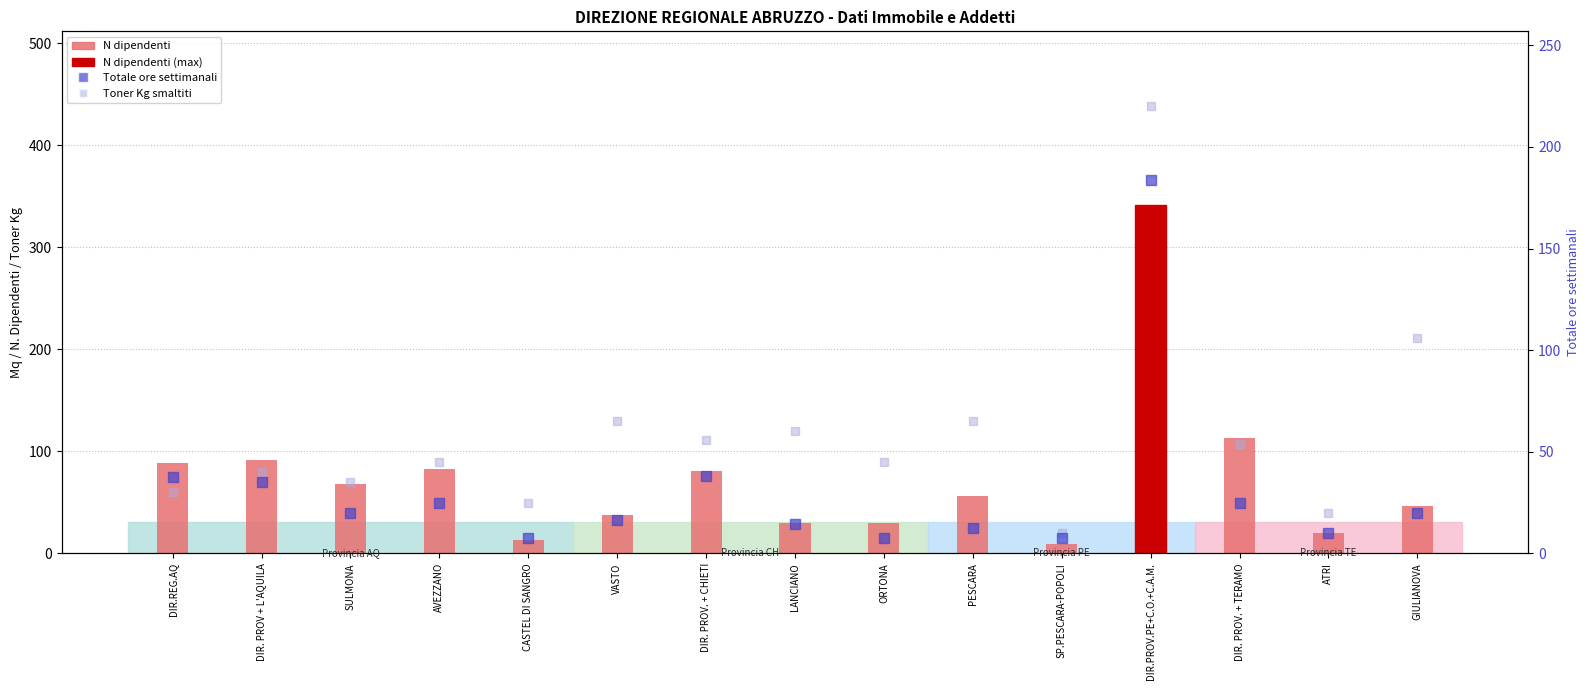

What is the approximate value of Toner Kg smaltiti at SULMONA?

35.0